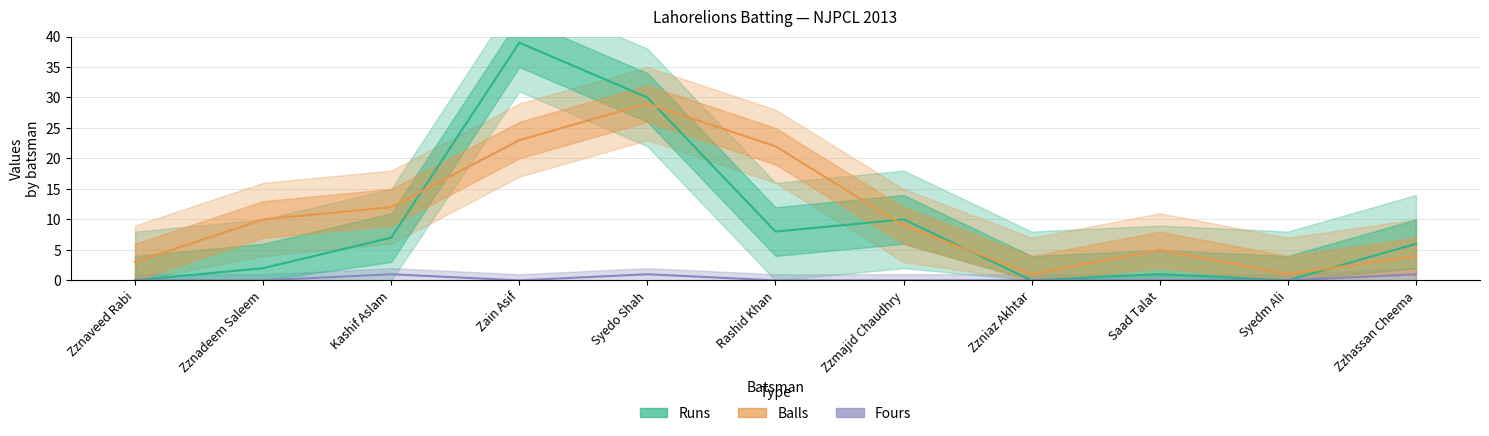

How many values in Runs are above zero?

8